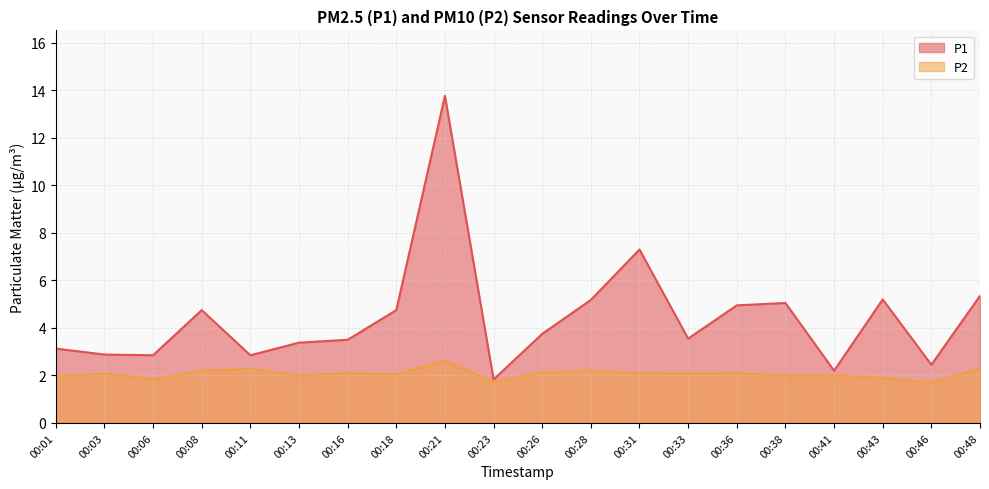

Reading right to left, extract all data points from this chart.

P1: 00:48=5.3	00:46=2.5	00:43=5.2	00:41=2.2	00:38=5.0	00:36=5.0	00:33=3.5	00:31=7.3	00:28=5.2	00:26=3.8	00:23=1.8	00:21=13.8	00:18=4.8	00:16=3.5	00:13=3.4	00:11=2.9	00:08=4.8	00:06=2.9	00:03=2.9	00:01=3.1
P2: 00:48=2.3	00:46=1.7	00:43=1.9	00:41=2.0	00:38=2.0	00:36=2.1	00:33=2.1	00:31=2.1	00:28=2.2	00:26=2.1	00:23=1.7	00:21=2.6	00:18=2.0	00:16=2.1	00:13=2.0	00:11=2.3	00:08=2.2	00:06=1.8	00:03=2.1	00:01=1.9